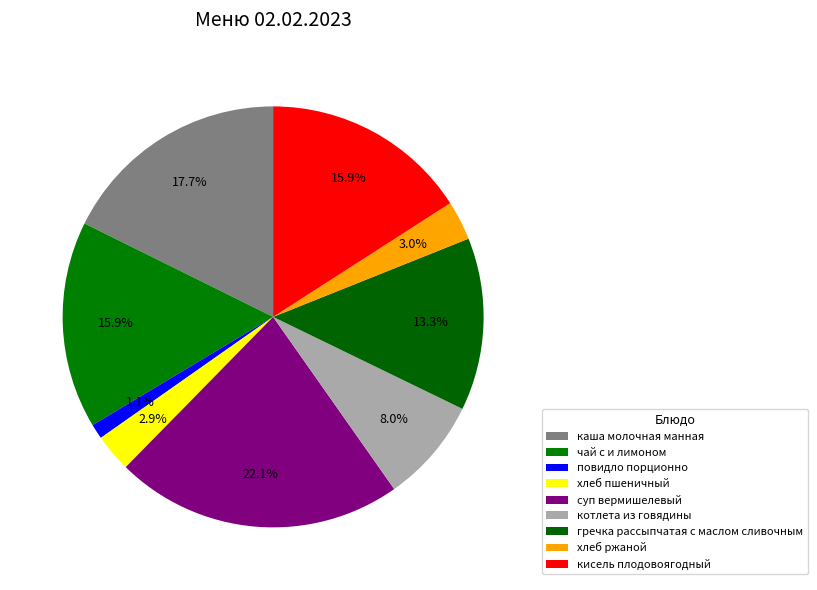

Is it true that хлеб пшеничный is 3% of the pie?

True